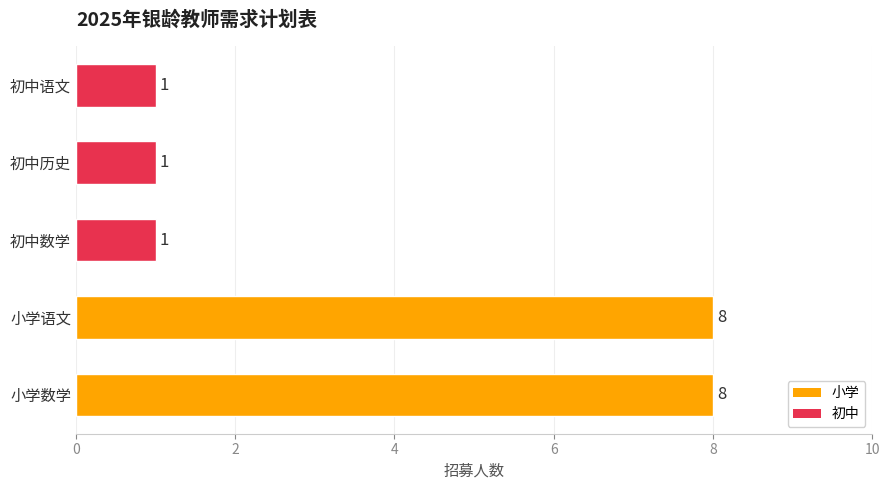

How many values are between 1 and 8?

5